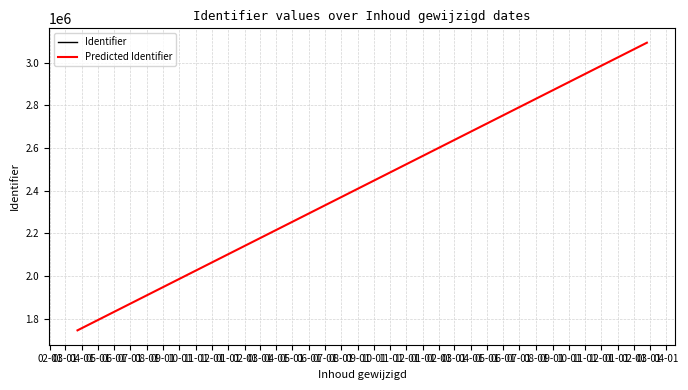

True or false: there are more than 0 points higher than both neighbors.

False